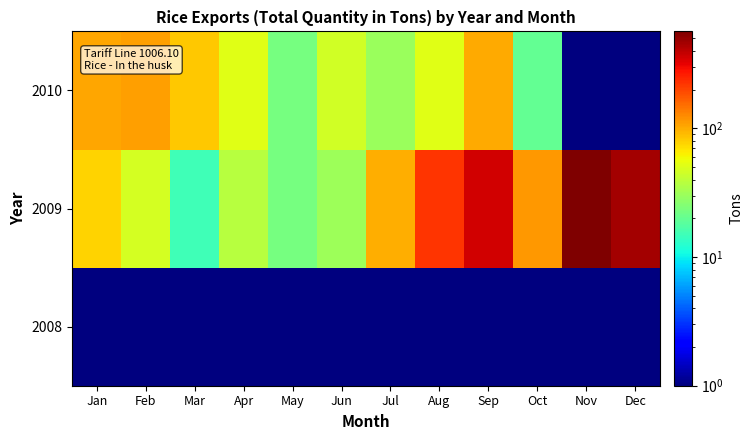

At which category is the sum across all series the highest?

Nov